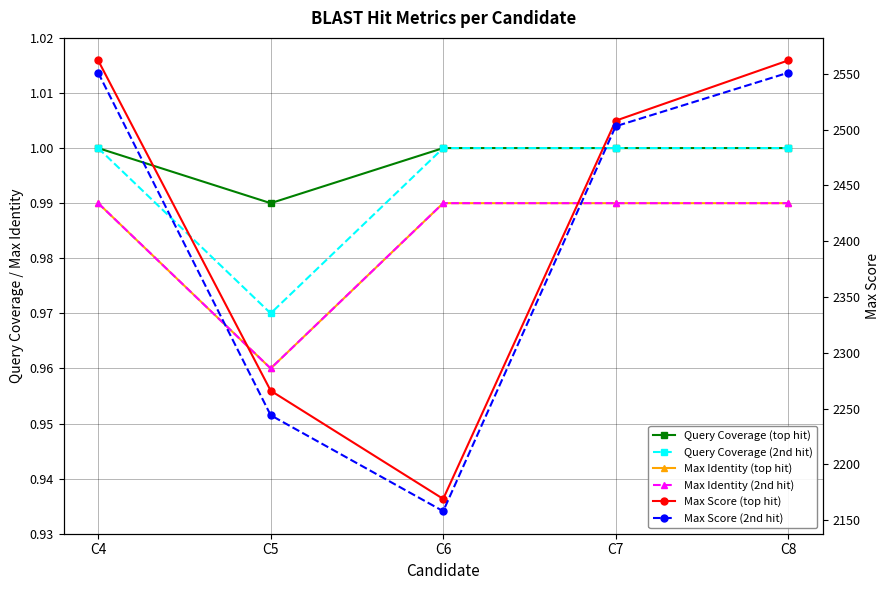

What is the highest value of the Max Identity (2nd hit) series?

1.0